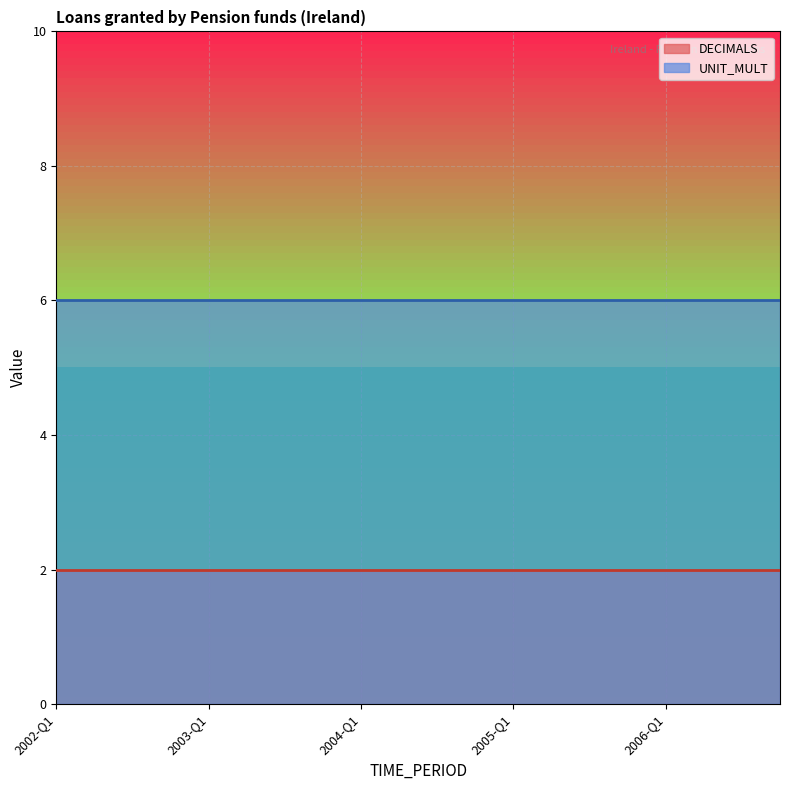

At 2005-Q1, list the series in order from smallest to largest.

DECIMALS, UNIT_MULT